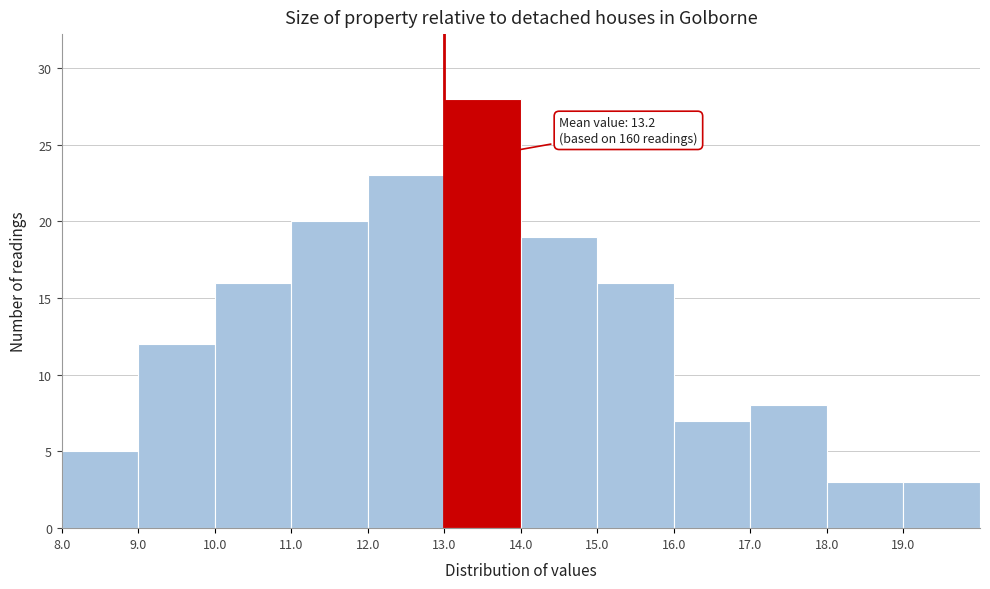

Over which range of the x-axis is the bar tallest?

13 to 14